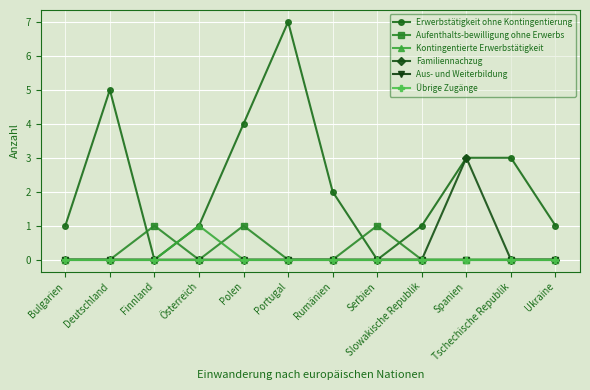

Does the chart have visible grid lines?

Yes